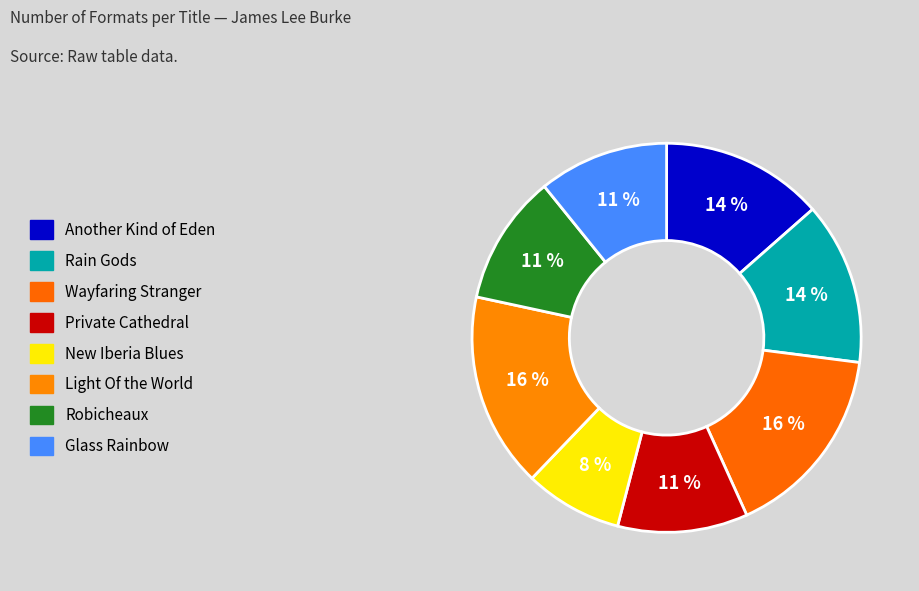

Which category has the smallest portion of the pie?

New Iberia Blues